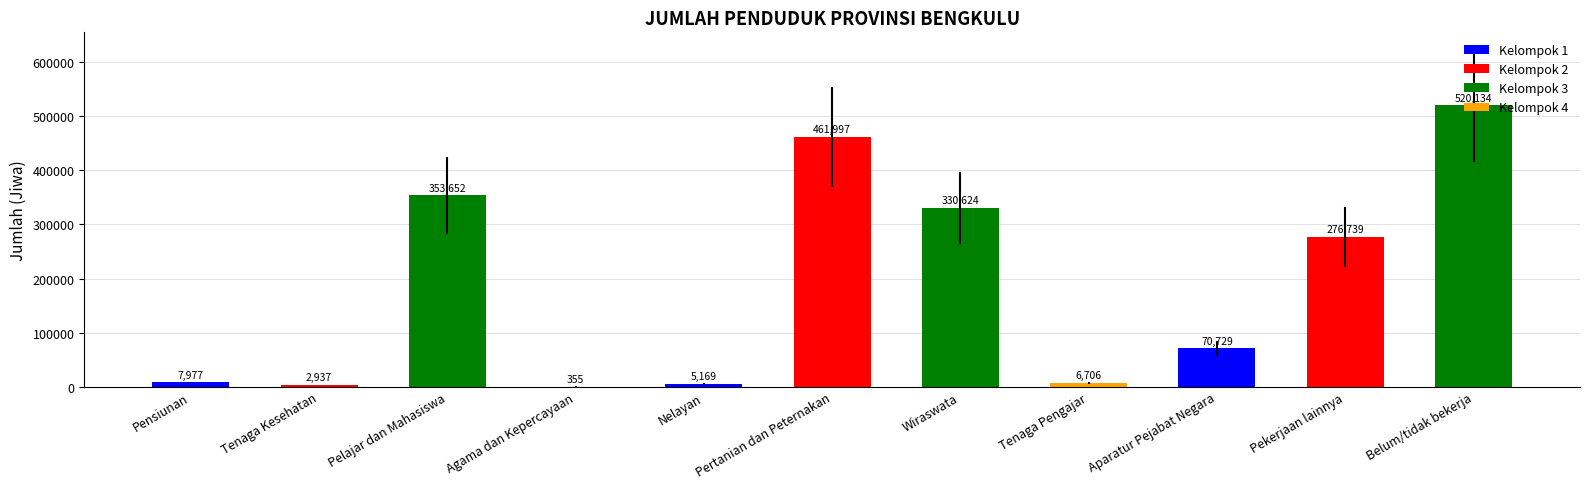

Count the number of categories in the chart.

11